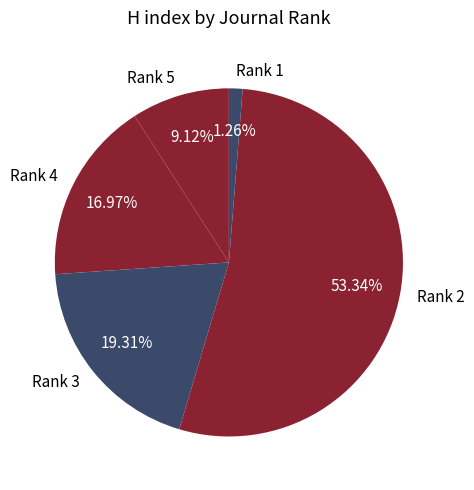

Which has a higher value, Rank 1 or Rank 4?

Rank 4